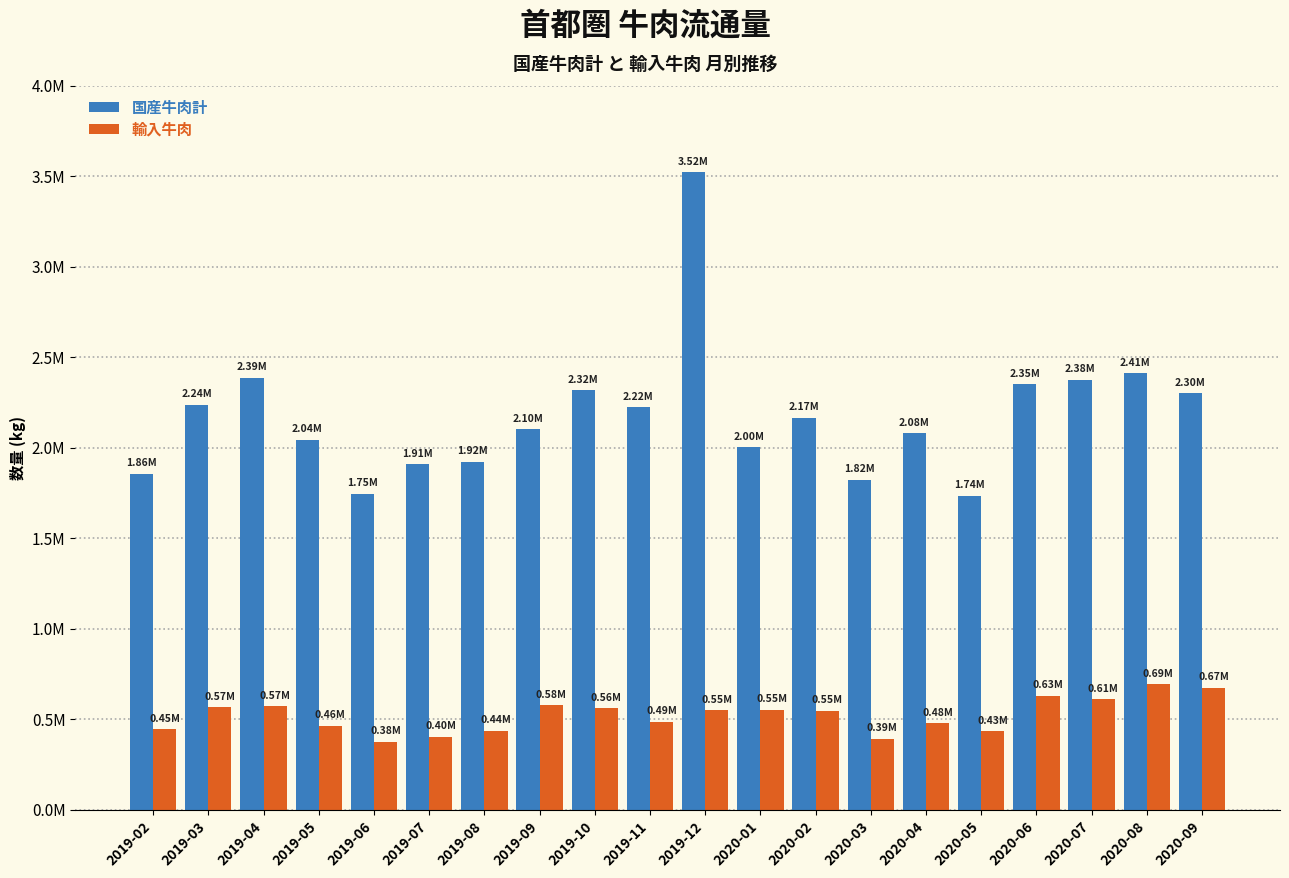

Reading left to right, list all the values displayed in this chart.

国産牛肉計: 1856213	2236731	2387191	2043525	1746880	1908023	1922561	2102138	2316005	2222725	3520790	2001782	2165598	1823794	2078266	1735621	2351463	2375261	2410461	2301425
輸入牛肉: 445362	565583	572941	463443	376505	403174	438056	578479	561032	487490	551378	552080	546575	393595	479883	433949	629471	611680	694518	673781